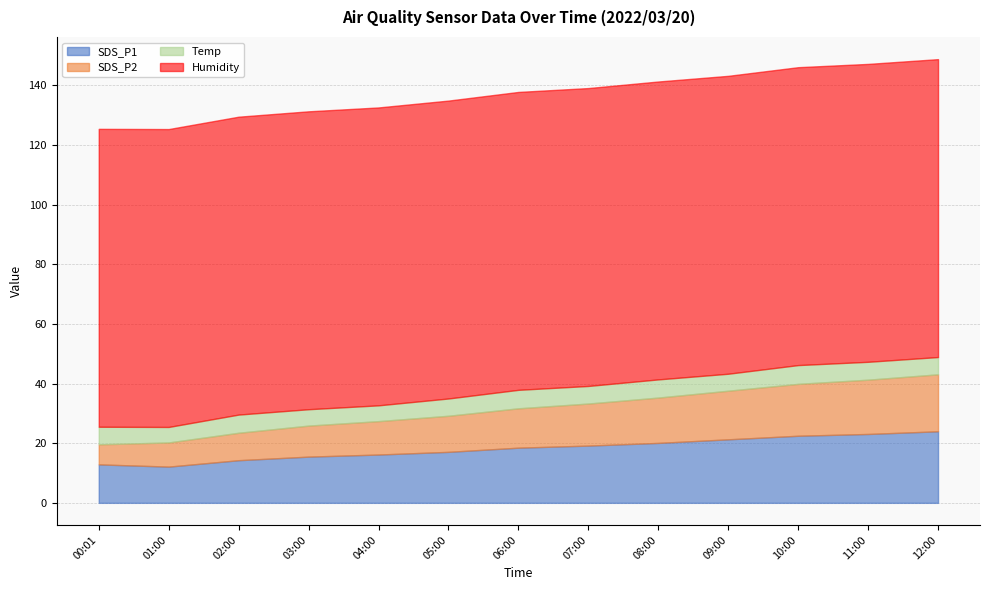

What is the difference between the maximum and second lowest values in the SDS_P1 series?

11.1